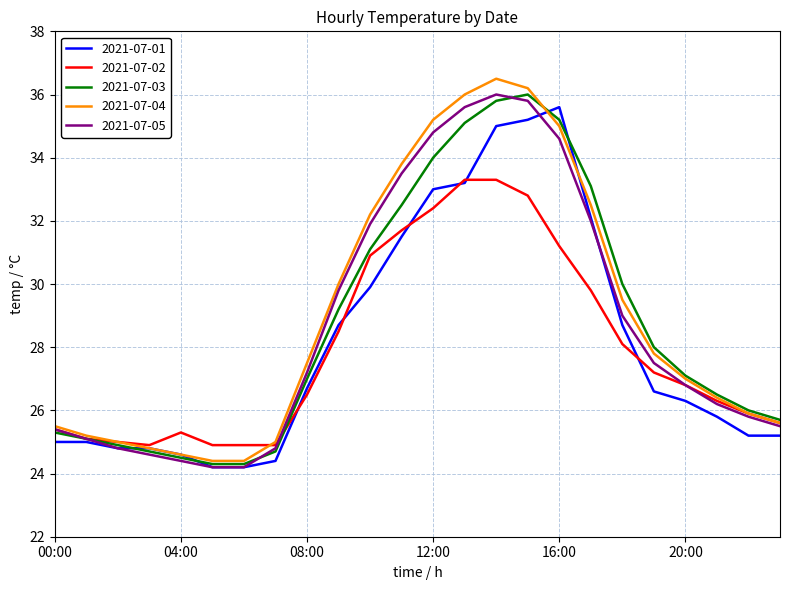

Reading left to right, extract all data points from this chart.

2021-07-01: 25.0	25.0	24.8	24.8	24.6	24.2	24.2	24.4	26.7	28.7	29.9	31.5	33.0	33.2	35.0	35.2	35.6	32.1	28.7	26.6	26.3	25.8	25.2	25.2
2021-07-02: 25.4	25.1	25.0	24.9	25.3	24.9	24.9	24.9	26.5	28.5	30.9	31.7	32.4	33.3	33.3	32.8	31.2	29.8	28.1	27.2	26.8	26.3	25.9	25.6
2021-07-03: 25.3	25.1	24.9	24.7	24.5	24.3	24.3	24.7	27.0	29.2	31.1	32.5	34.0	35.1	35.8	36.0	35.2	33.1	30.0	28.0	27.1	26.5	26.0	25.7
2021-07-04: 25.5	25.2	25.0	24.8	24.6	24.4	24.4	25.0	27.5	30.0	32.2	33.8	35.2	36.0	36.5	36.2	35.0	32.5	29.5	27.8	27.0	26.4	25.9	25.6
2021-07-05: 25.4	25.1	24.8	24.6	24.4	24.2	24.2	24.8	27.2	29.8	31.9	33.5	34.8	35.6	36.0	35.8	34.6	32.0	29.0	27.5	26.8	26.2	25.8	25.5